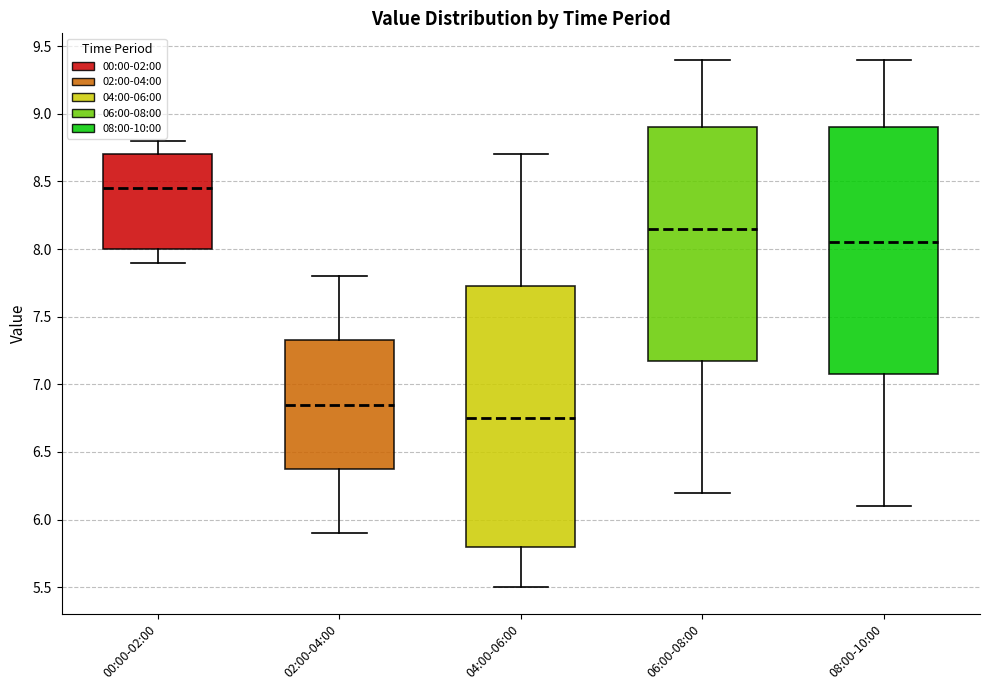

Reading left to right, transcribe this box plot: for each box, give where its median line is, the range the box spans, and where its two whiskers end, as read against the y-axis. The values are not printed on the chart, so give them approximately, as read against the axis.

00:00-02:00: median 8.45, box 8.00 to 8.70, whiskers 7.90 to 8.80
02:00-04:00: median 6.85, box 6.40 to 7.35, whiskers 5.90 to 7.80
04:00-06:00: median 6.75, box 5.80 to 7.75, whiskers 5.50 to 8.70
06:00-08:00: median 8.15, box 7.20 to 8.90, whiskers 6.20 to 9.40
08:00-10:00: median 8.05, box 7.10 to 8.90, whiskers 6.10 to 9.40